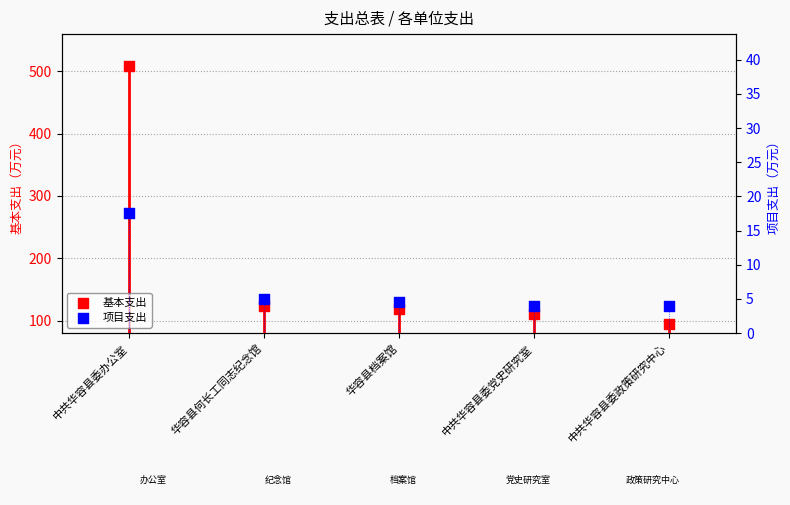

What is the total value across all series at 中共华容县委党史研究室?

114.0